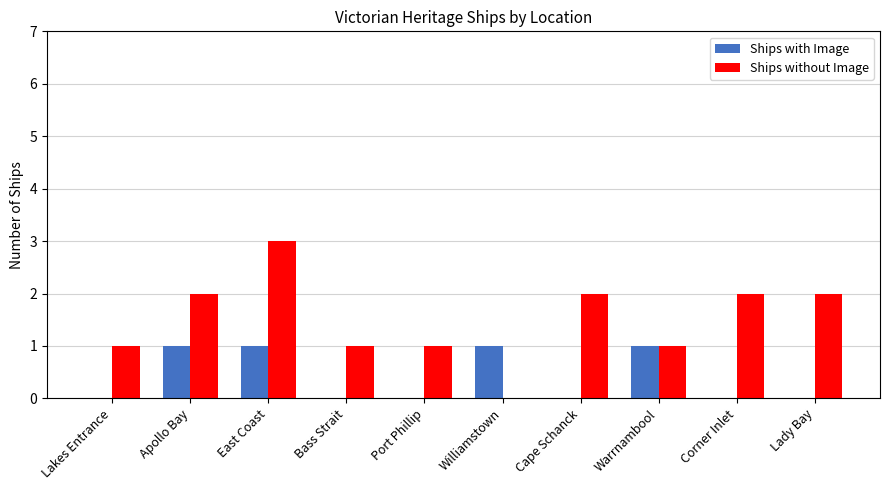

Reading right to left, list all the values displayed in this chart.

Ships with Image: Lady Bay=0	Corner Inlet=0	Warrnambool=1	Cape Schanck=0	Williamstown=1	Port Phillip=0	Bass Strait=0	East Coast=1	Apollo Bay=1	Lakes Entrance=0
Ships without Image: Lady Bay=2	Corner Inlet=2	Warrnambool=1	Cape Schanck=2	Williamstown=0	Port Phillip=1	Bass Strait=1	East Coast=3	Apollo Bay=2	Lakes Entrance=1